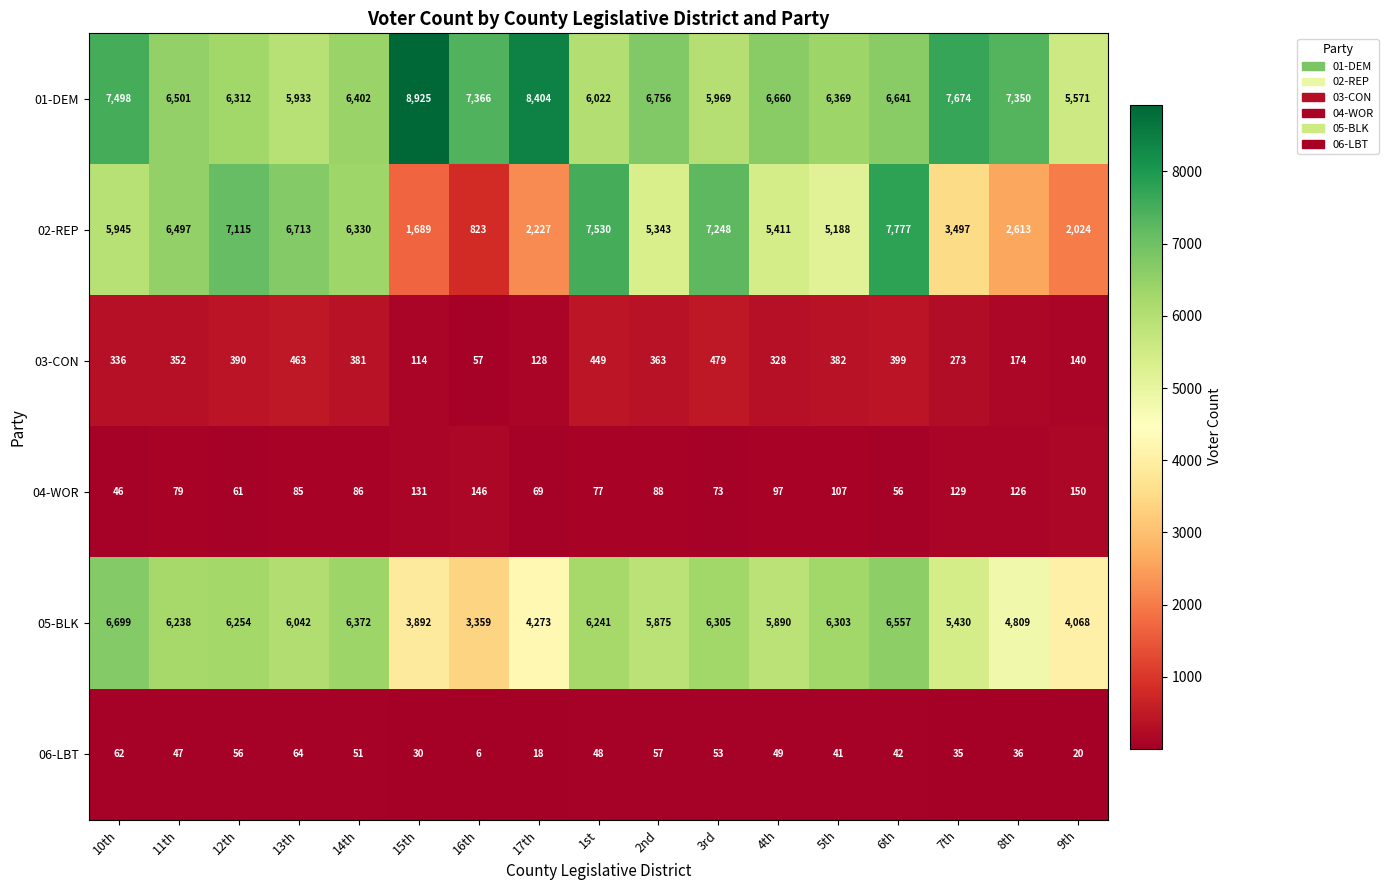

What is the approximate value of 03-CON at 14th, to the nearest 50?

400